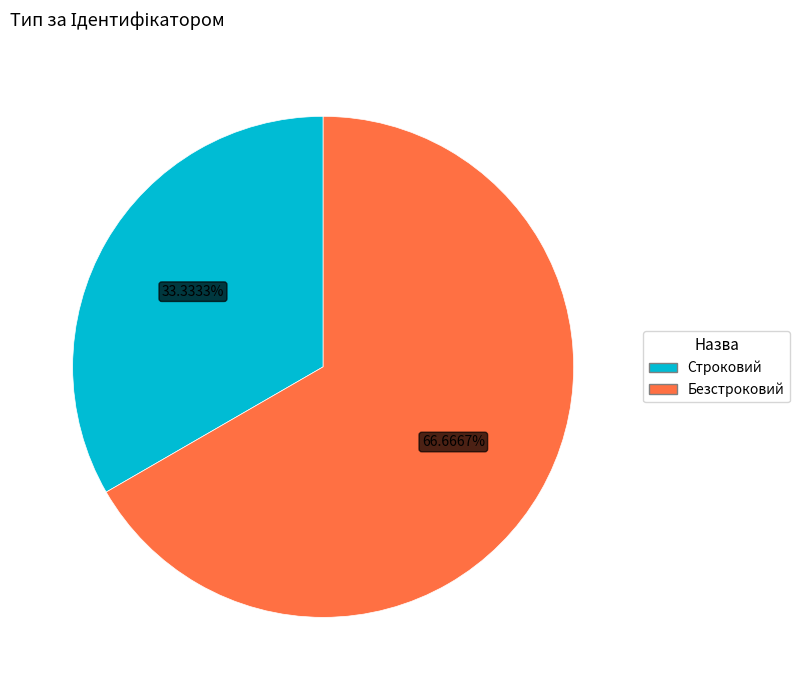

What percentage is the Строковий slice, to the nearest percent?

33%